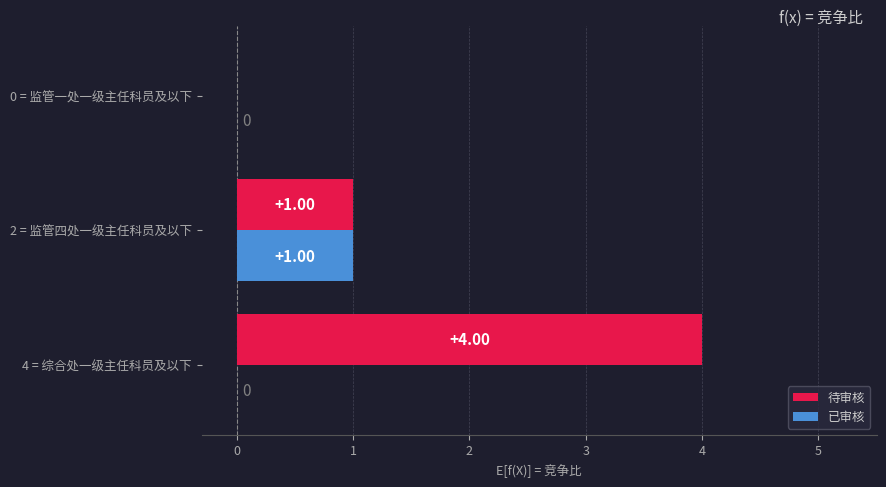

Which series changed the most between 4 = 综合处一级主任科员及以下 and 0 = 监管一处一级主任科员及以下?

待审核